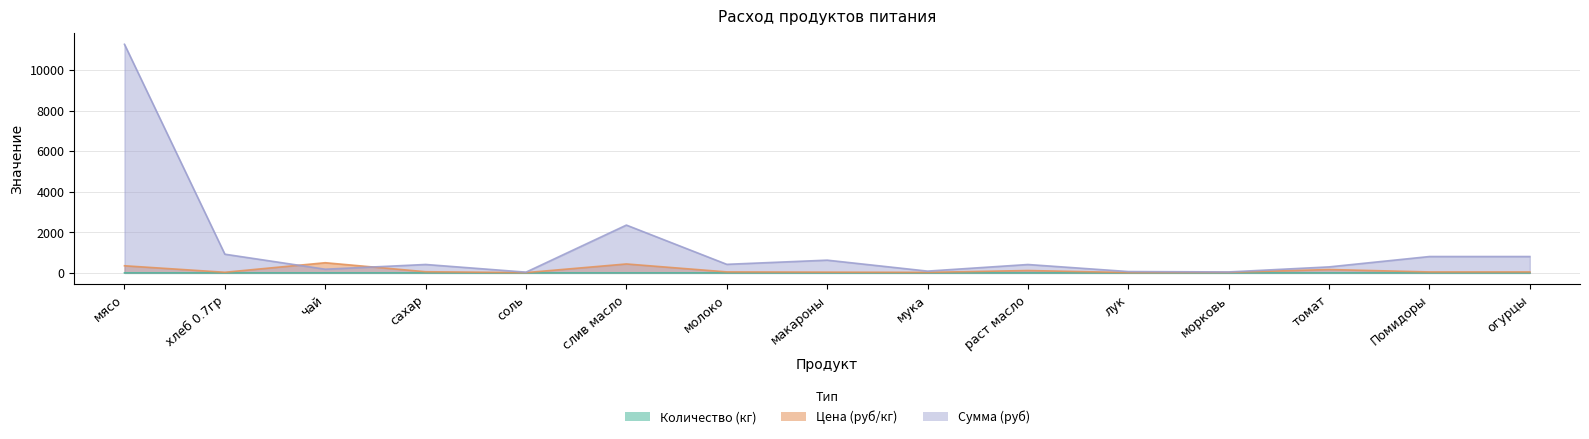

Reading left to right, list all the values displayed in this chart.

Количество (кг): мясо=0.1	хлеб 0.7гр=0.1	чай=0.0	сахар=0.0	соль=0.0	слив масло=0.0	молоко=0.0	макароны=0.1	мука=0.0	раст масло=0.0	лук=0.0	морковь=0.0	томат=0.0	Помидоры=0.1	огурцы=0.1
Цена (руб/кг): мясо=350.0	хлеб 0.7гр=28.6	чай=500.0	сахар=55.0	соль=12.0	слив масло=438.9	молоко=47.0	макароны=35.0	мука=24.0	раст масло=115.0	лук=15.0	морковь=25.0	томат=164.3	Помидоры=45.0	огурцы=45.0
Сумма (руб): мясо=11277.0	хлеб 0.7гр=920.5	чай=179.0	сахар=413.5	соль=34.4	слив масло=2356.8	молоко=420.6	макароны=626.5	мука=85.9	раст масло=411.7	лук=64.4	морковь=44.8	томат=294.1	Помидоры=805.5	огурцы=805.5